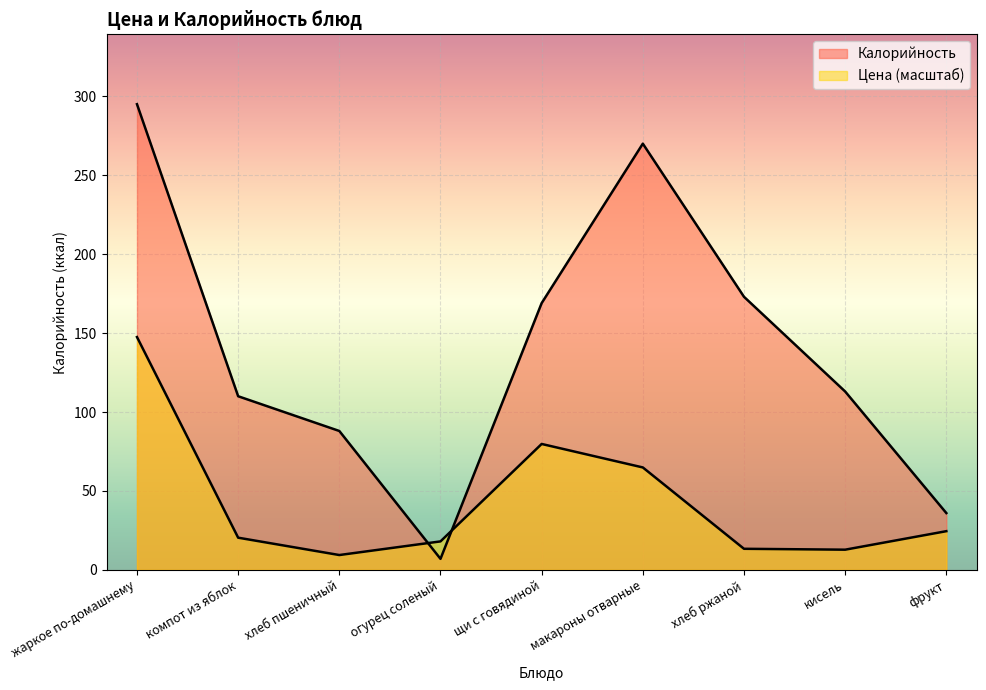

At кисель, list the series in order from smallest to largest.

Цена, Калорийность